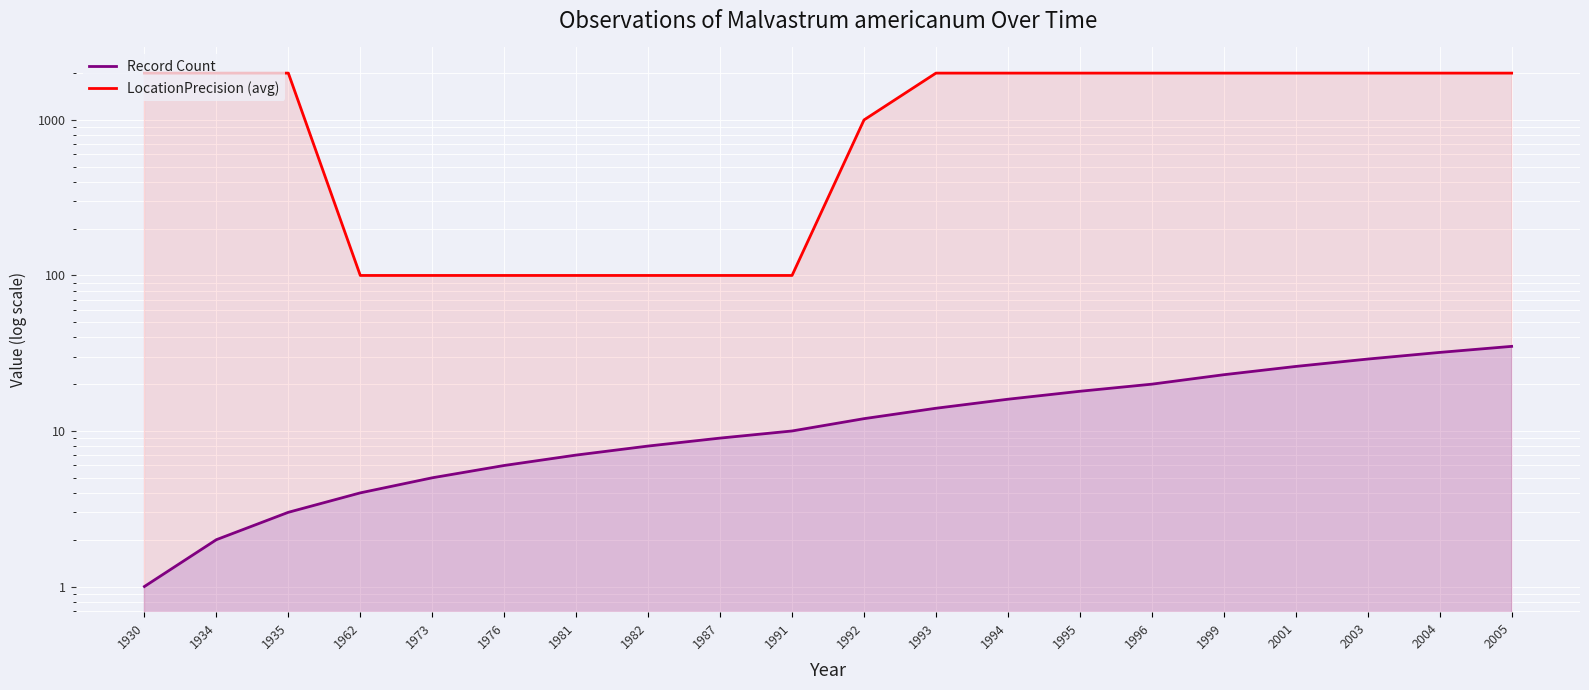

Reading right to left, what are all the values shown in this chart?

Record Count: 35	32	29	26	23	20	18	16	14	12	10	9	8	7	6	5	4	3	2	1
LocationPrecision (avg): 2000	2000	2000	2000	2000	2000	2000	2000	2000	1000	100	100	100	100	100	100	100	2000	2000	2000